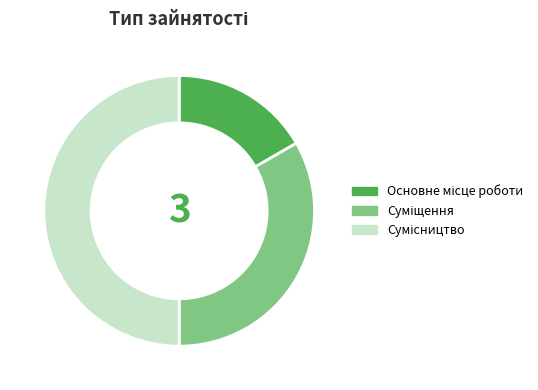

Does Основне місце роботи account for over 50% of the chart?

No